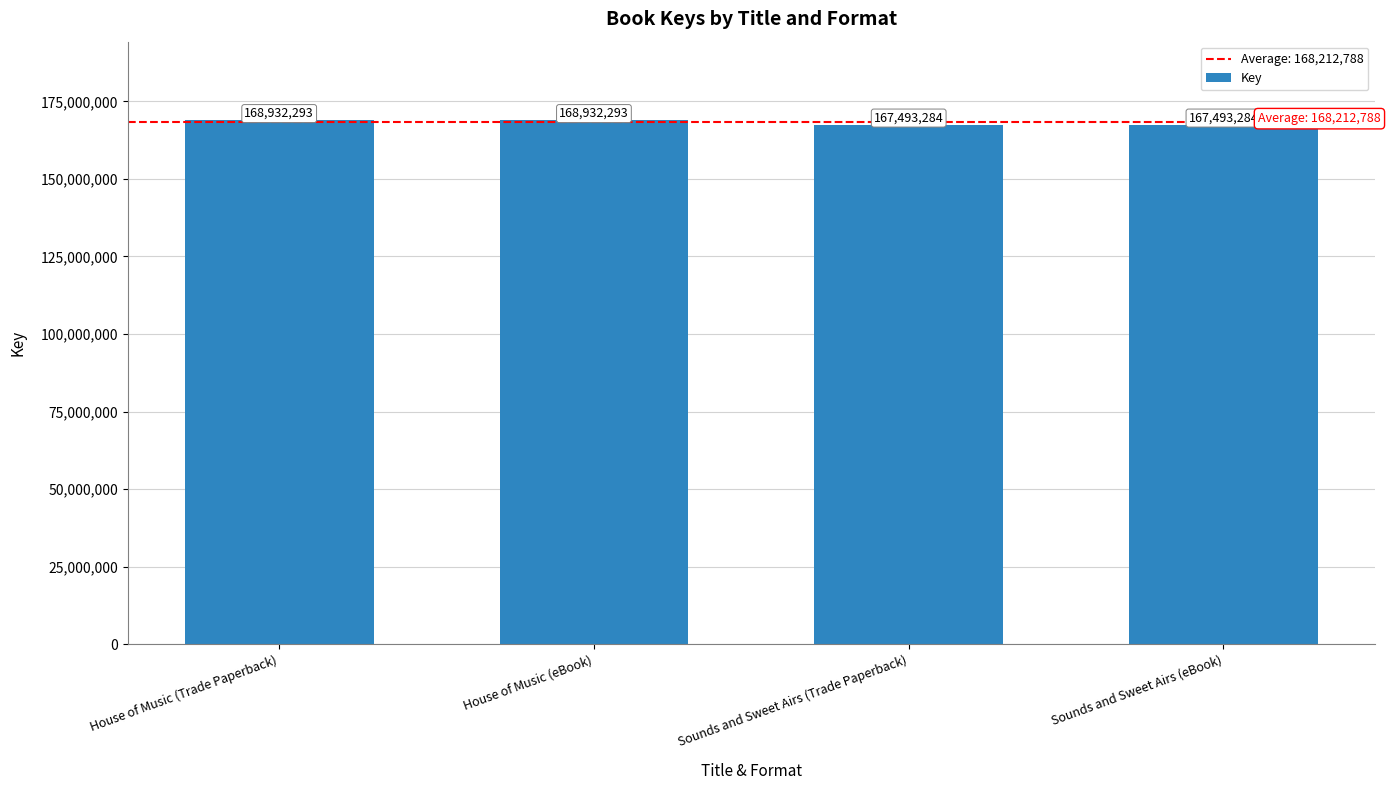

What is the label of the 2nd bar from the left?

House of Music (eBook)